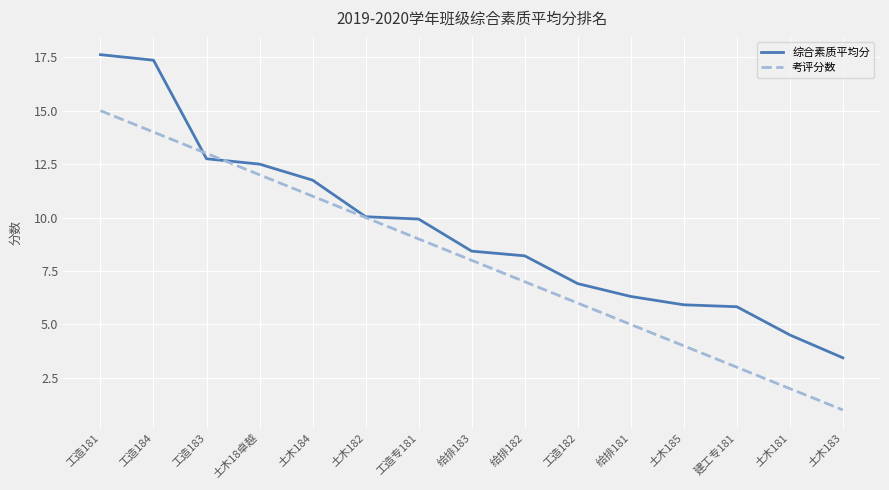

True or false: 考评分数 has more than 1 points higher than both neighbors.

False